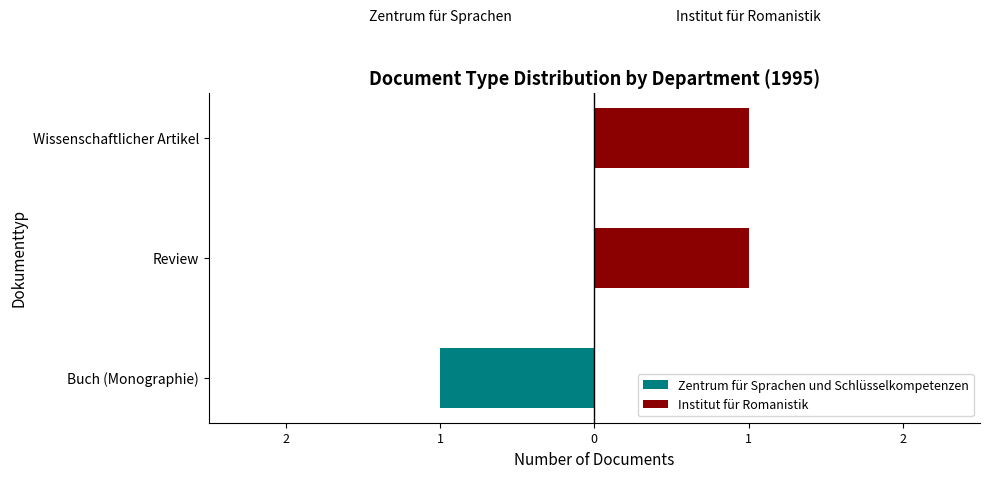

Reading right to left, transcribe all the data shown in this chart.

Zentrum für Sprachen und Schlüsselkompetenzen: 0	0	-1
Institut für Romanistik: 1	1	0